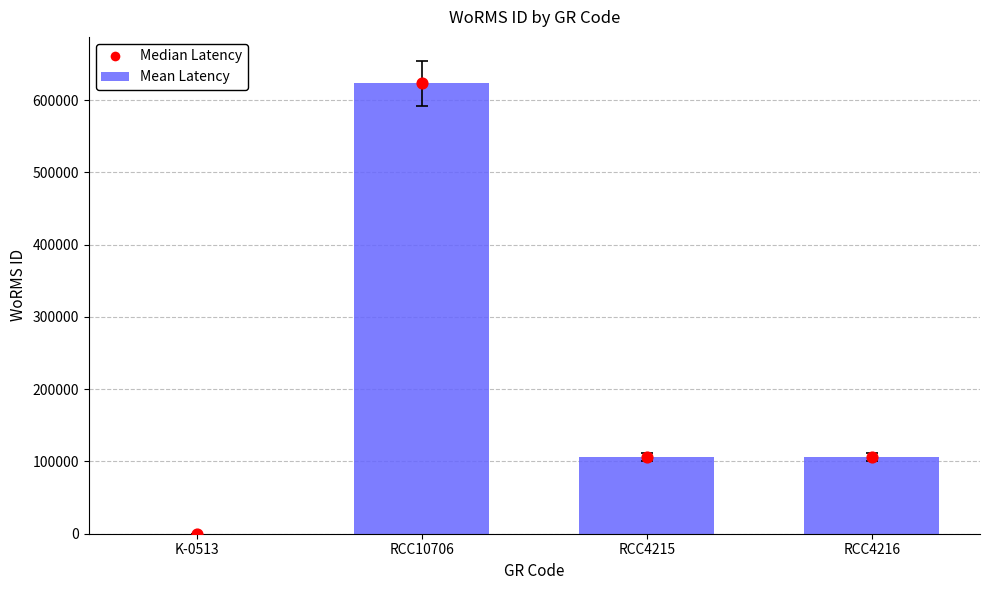

What are all the series names shown in the legend?

Mean Latency, Median Latency